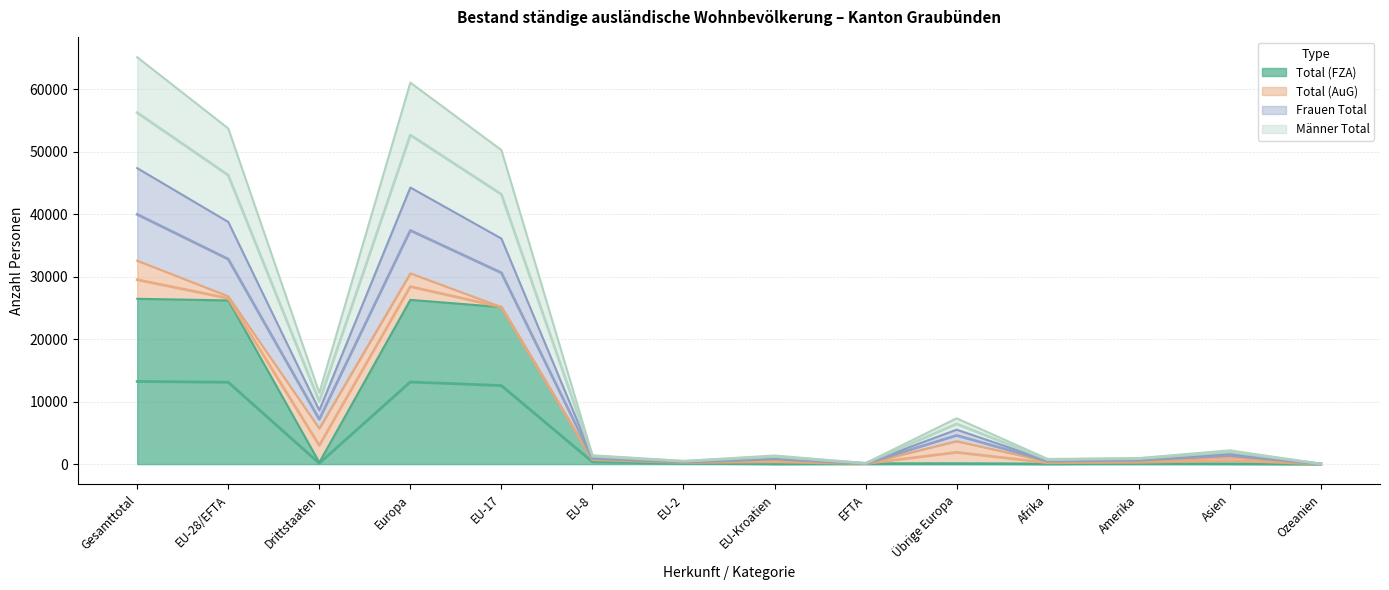

What is the average value of the Total (FZA) series?

7545